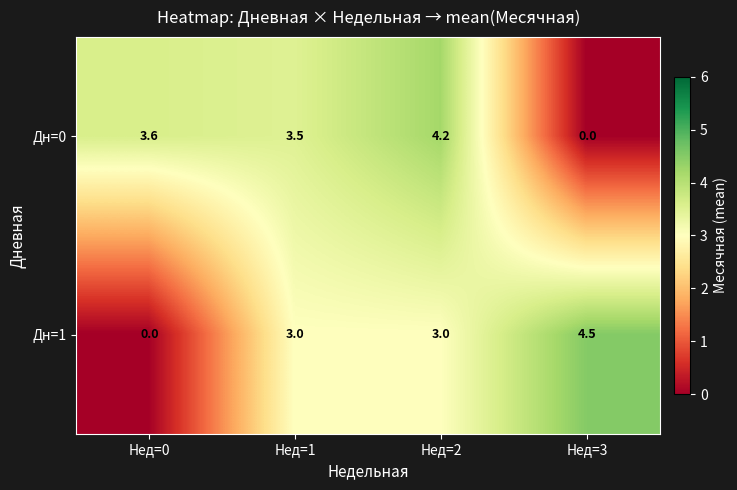

At how many categories does at least one series exceed 3?

4